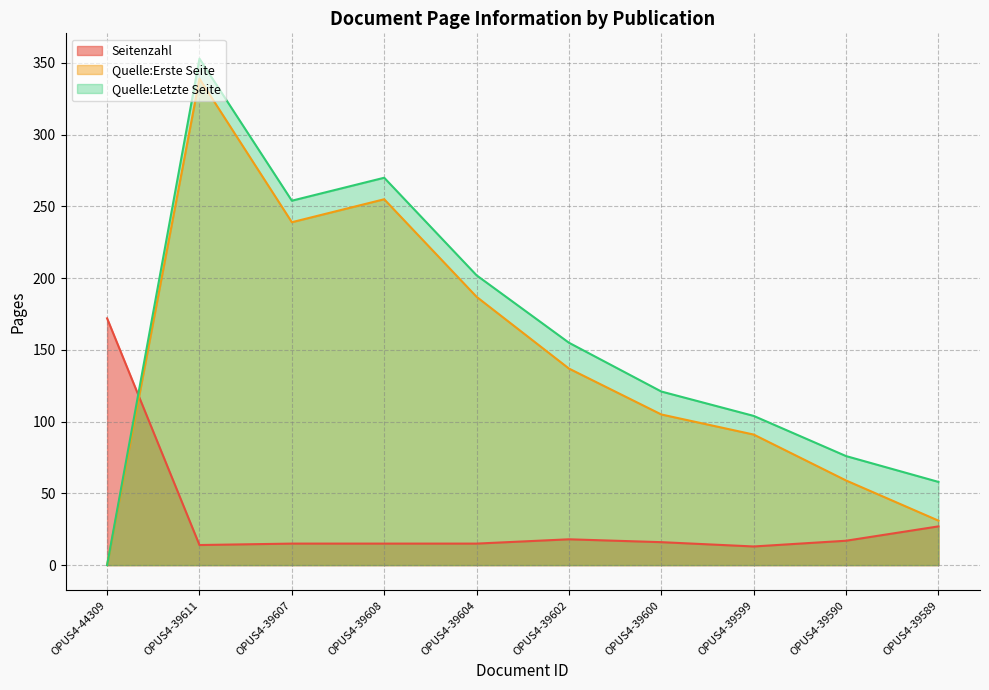

What position from the right is OPUS4-44309?

10